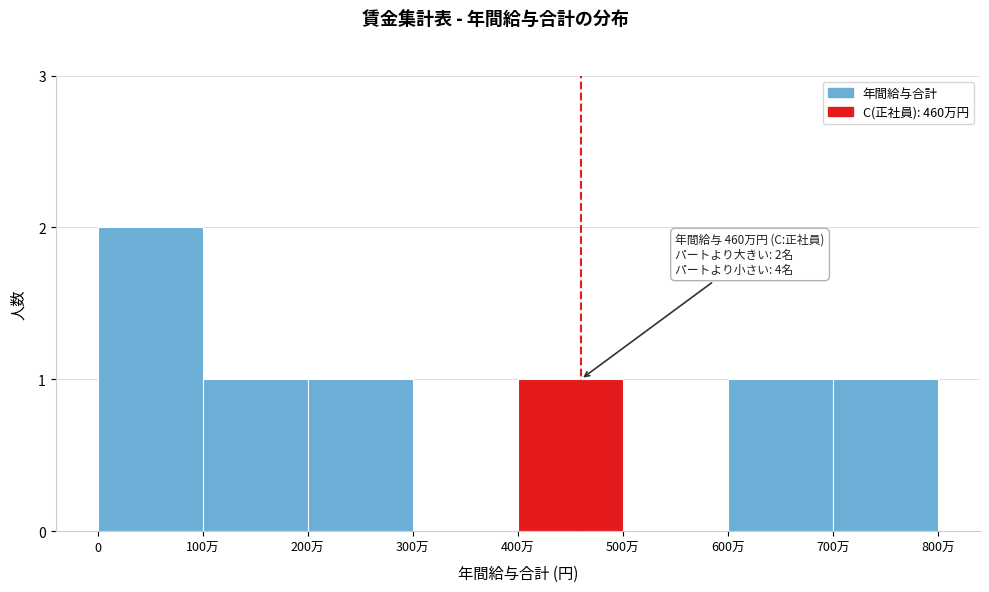

Reading left to right, list all the values displayed in this chart.

0=2	100万=1	200万=1	300万=0	400万=1	500万=0	600万=1	700万=1